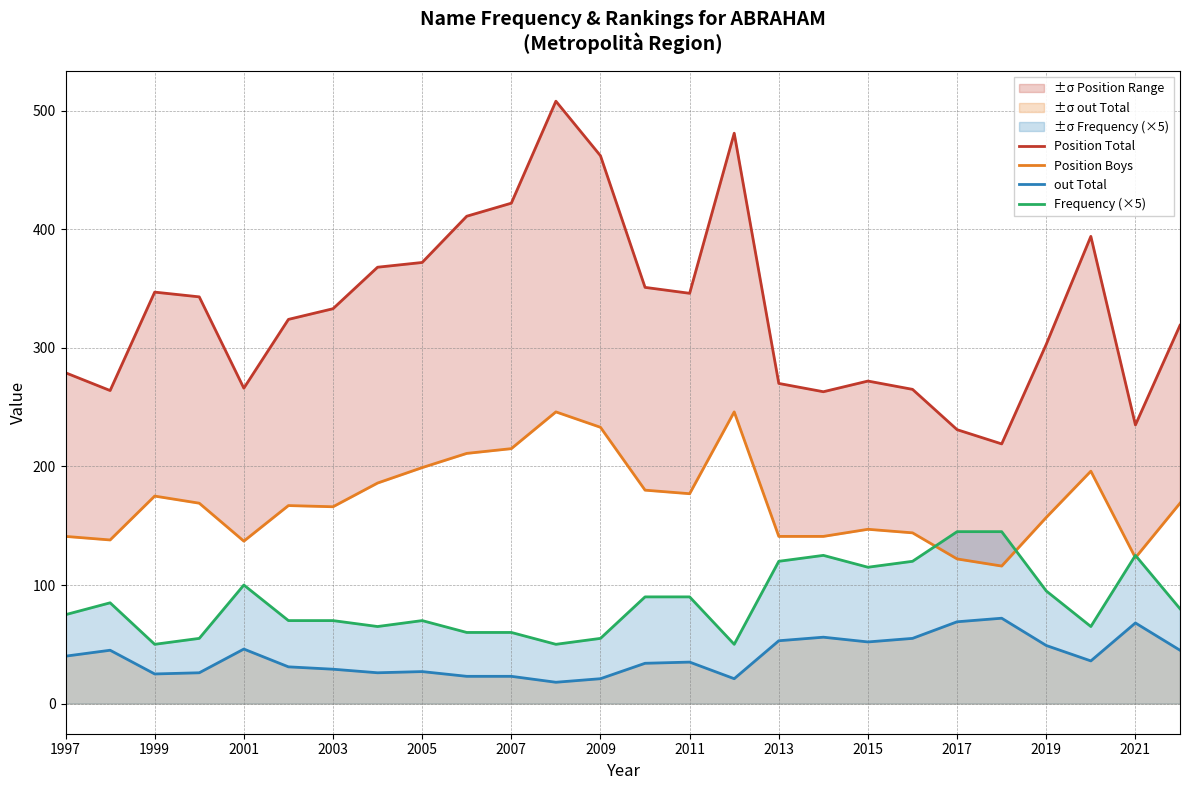

True or false: Frequency (×5) and out Total intersect in this chart.

False